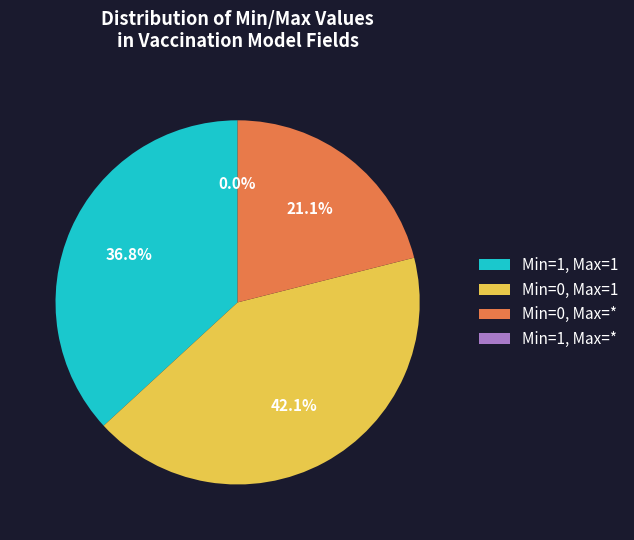

The * slice represents 0% of the pie. True or false?

True